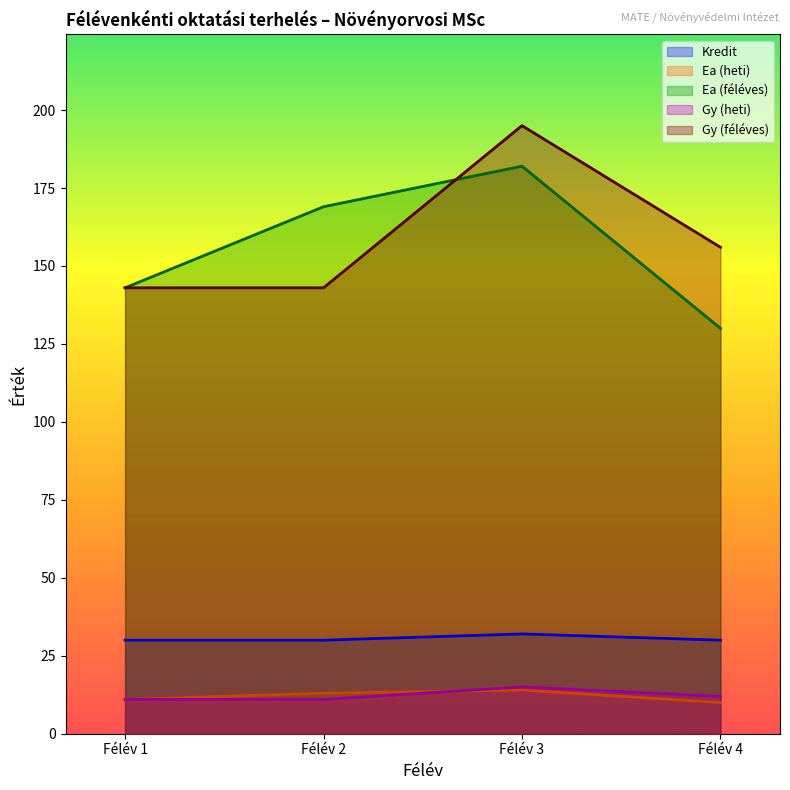

How many series are shown in this chart?

5